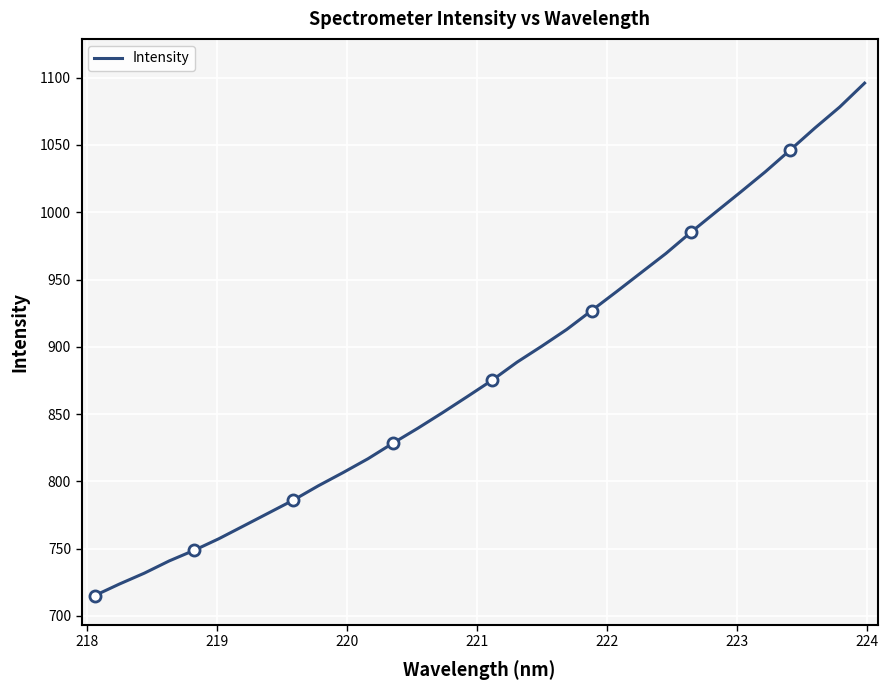

What is the maximum value for Intensity?

1096.0